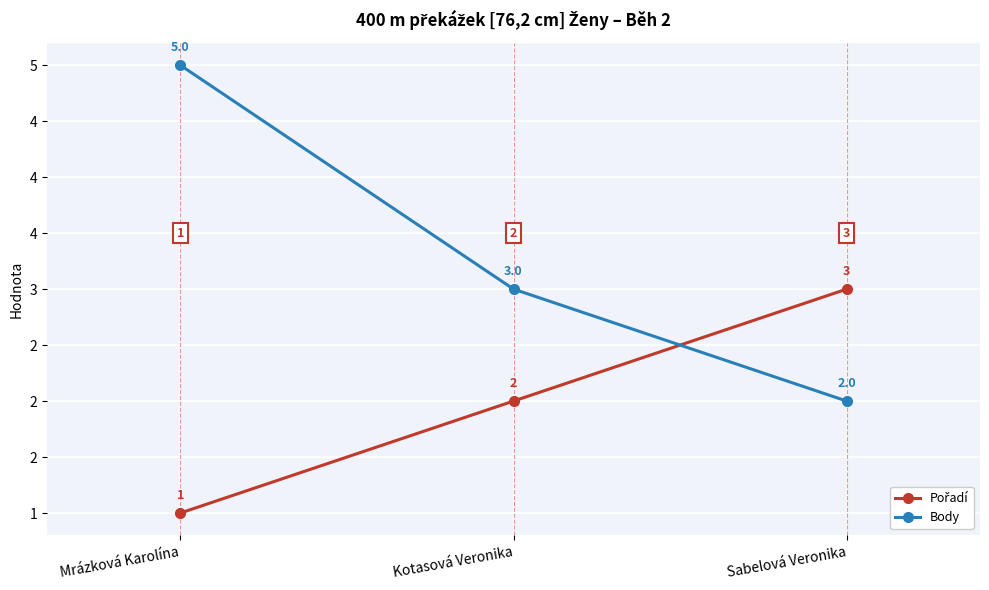

How many values in the Pořadí series are below 2?

1